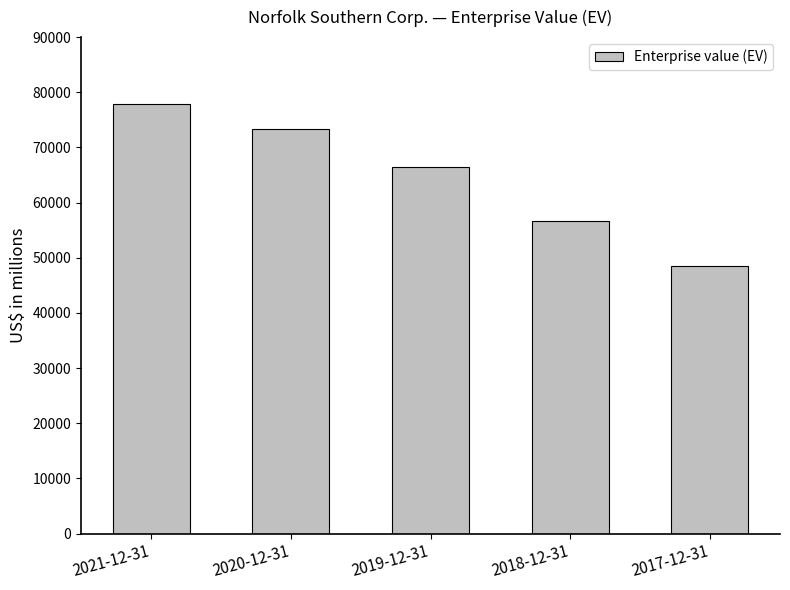

What is the change in value from 2020-12-31 to 2019-12-31?

-6974